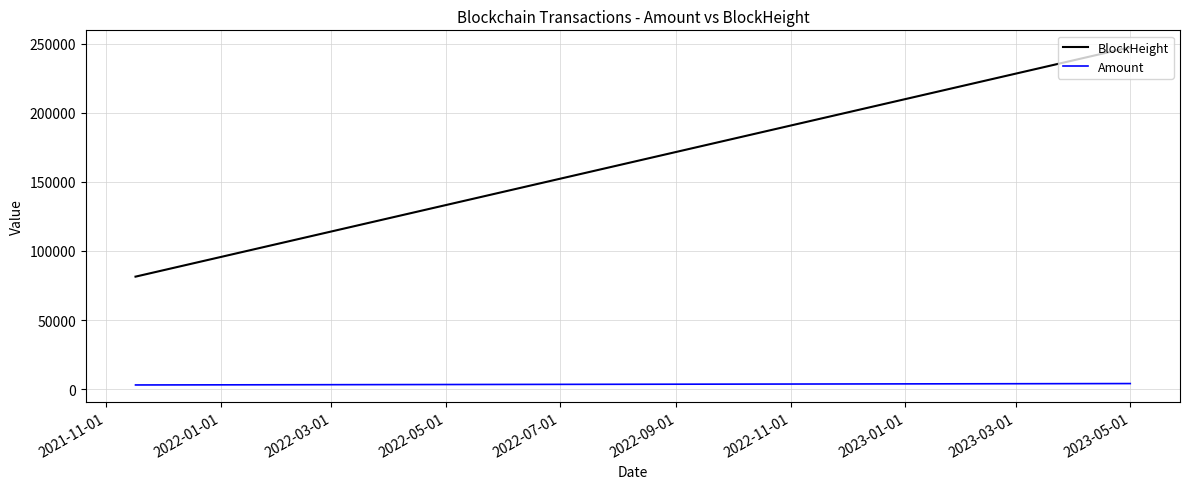

How many lines are shown in the chart?

2